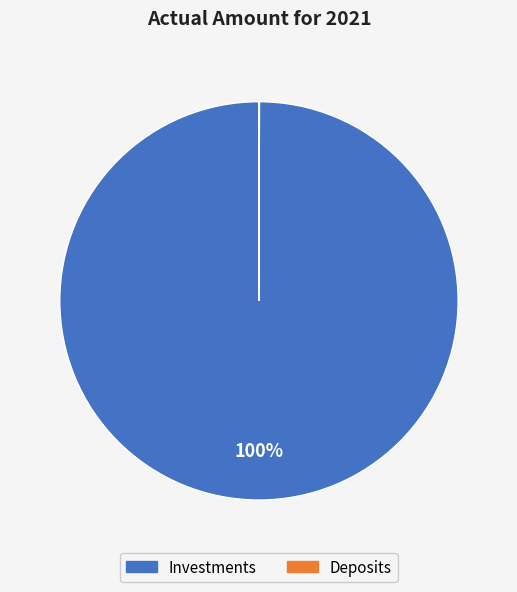

Which slice is the largest?

Investments